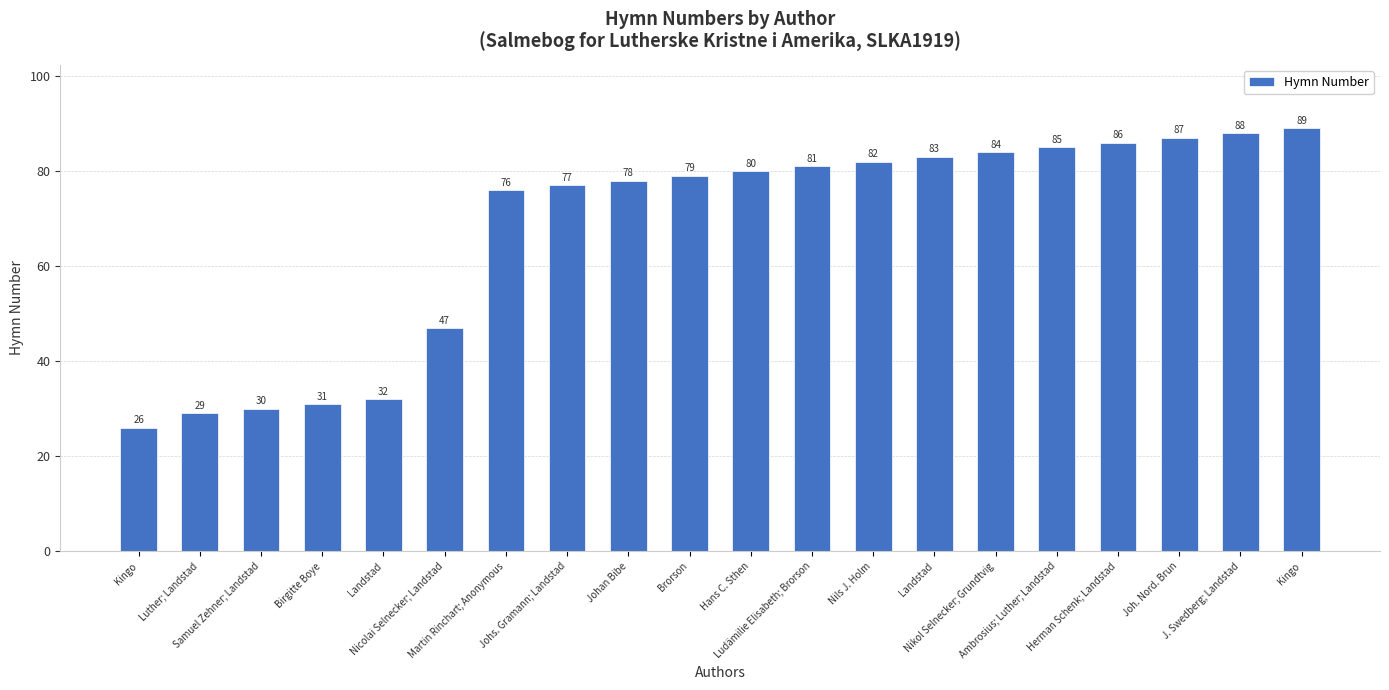

What is the label of the 7th bar from the left?

Martin Rinchart; Anonymous